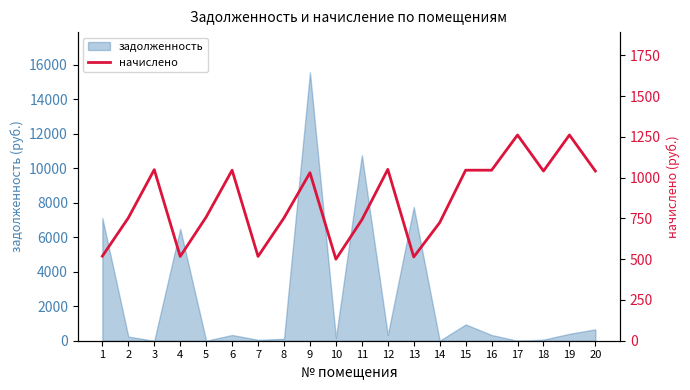

Does the chart display data point markers on the line(s)?

No